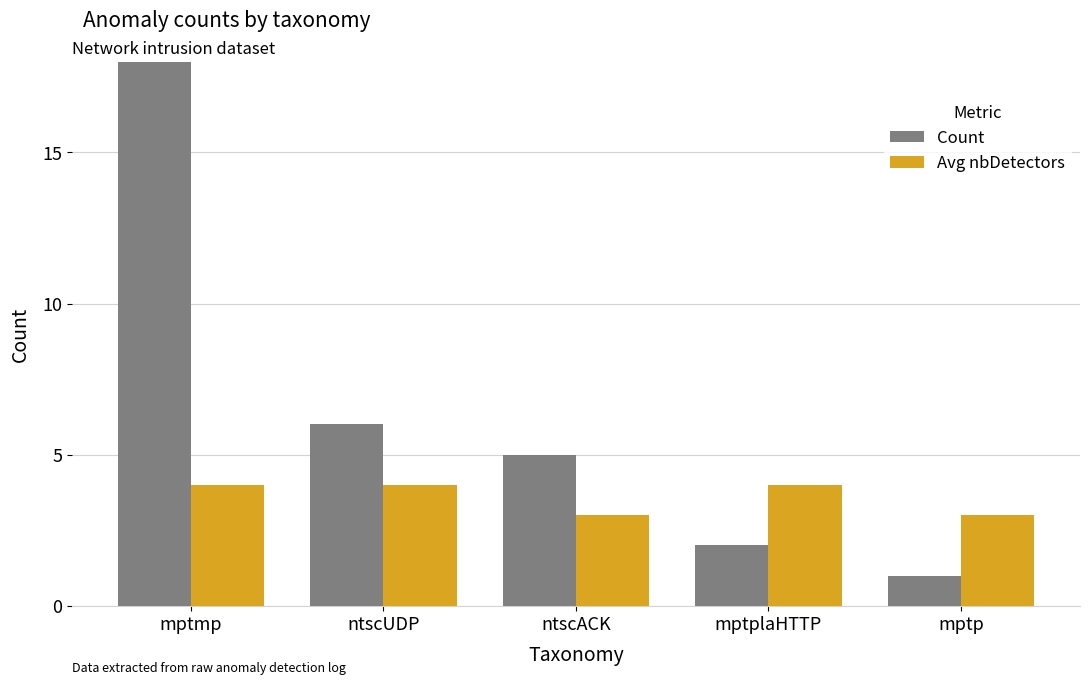

What is the difference between the maximum and minimum values in the Count series?

20